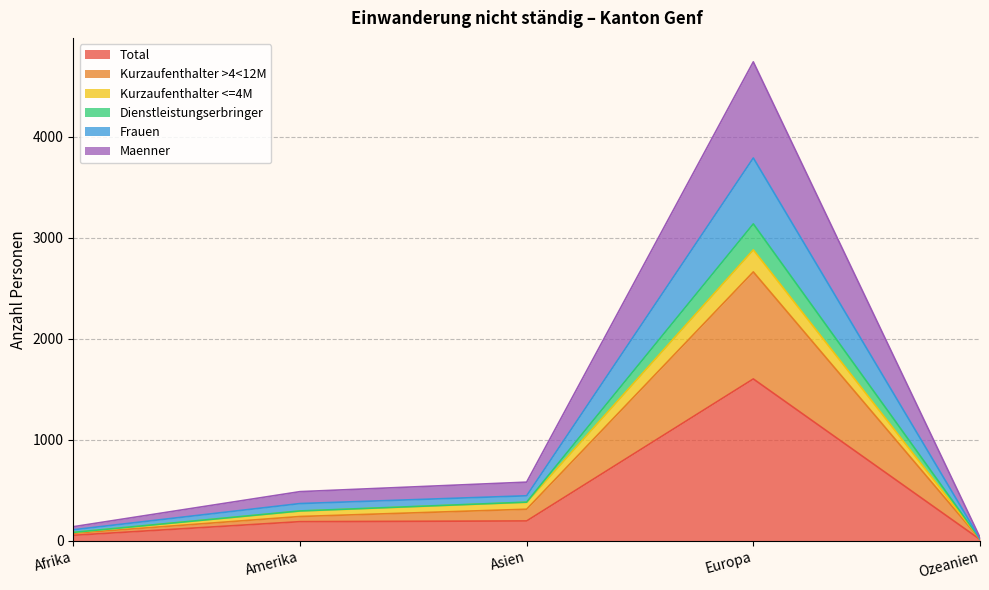

What are all the series names shown in the legend?

Total, Kurzaufenthalter >4<12M, Kurzaufenthalter <=4M, Dienstleistungserbringer, Frauen, Maenner